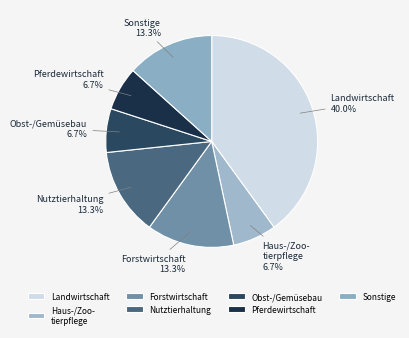

To the nearest percent, what is the difference between the largest and smallest slice percentages?

33%